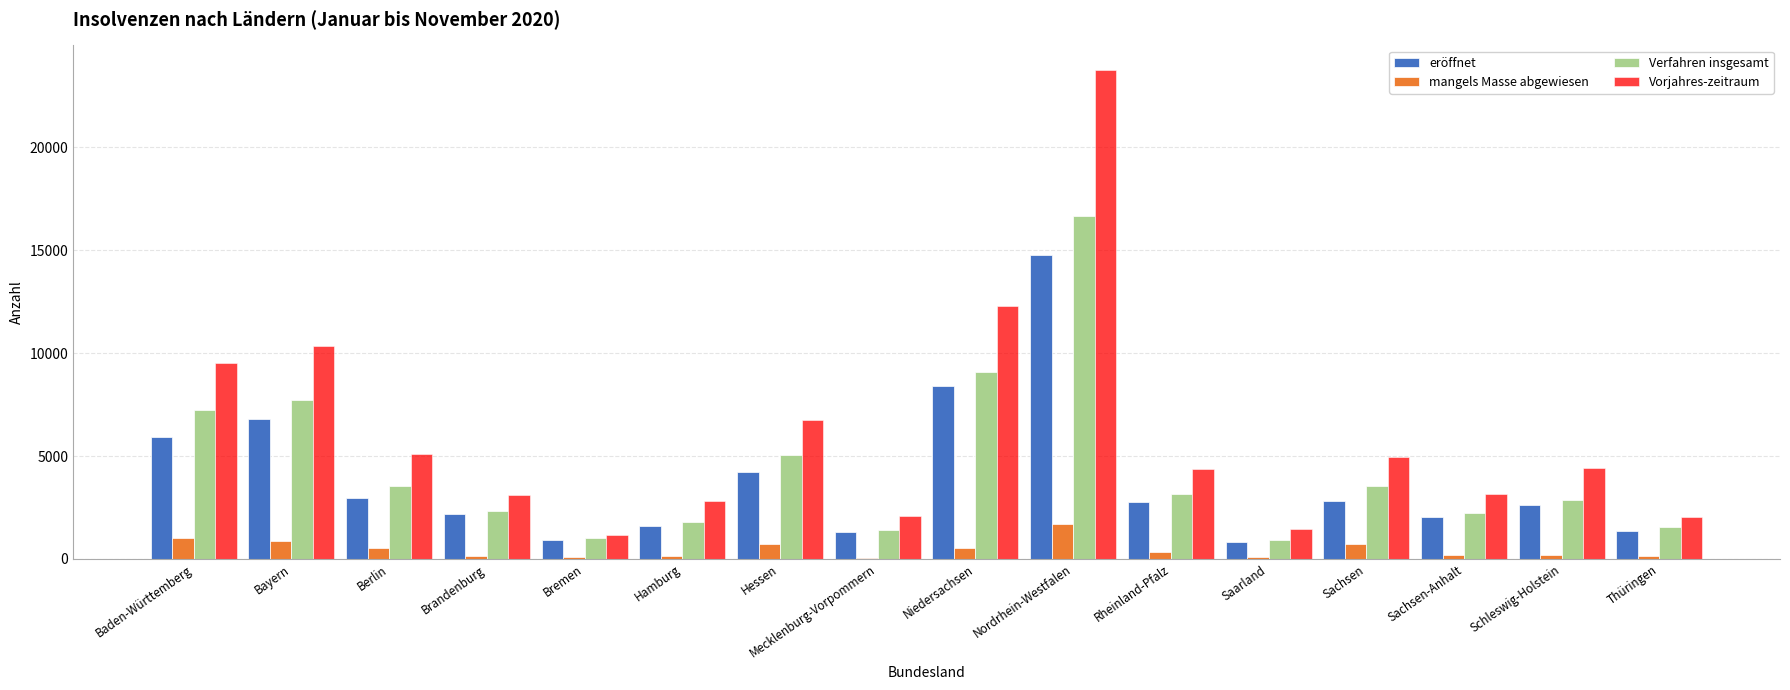

True or false: eröffnet has a value of 4353 at Sachsen.

False